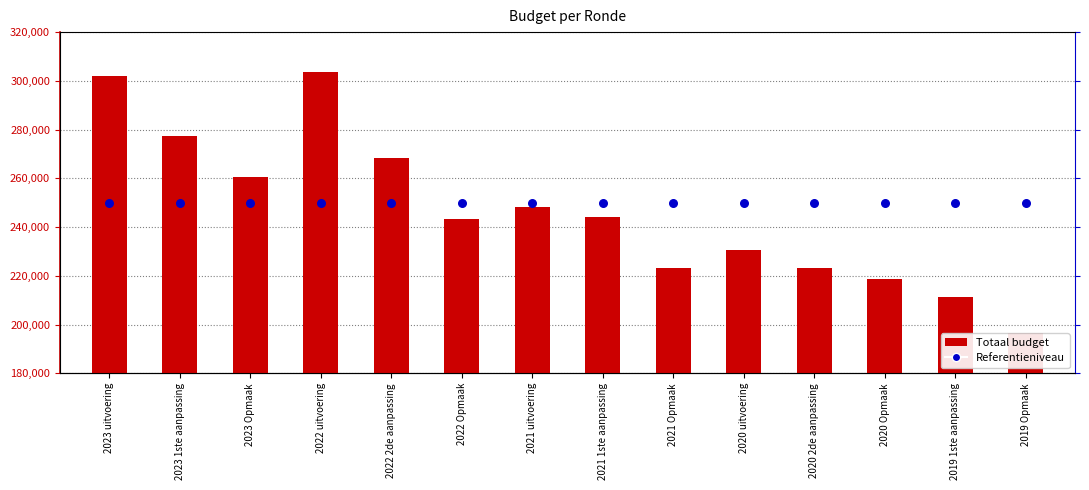

Which series reaches the minimum Y coordinate?

Totaal